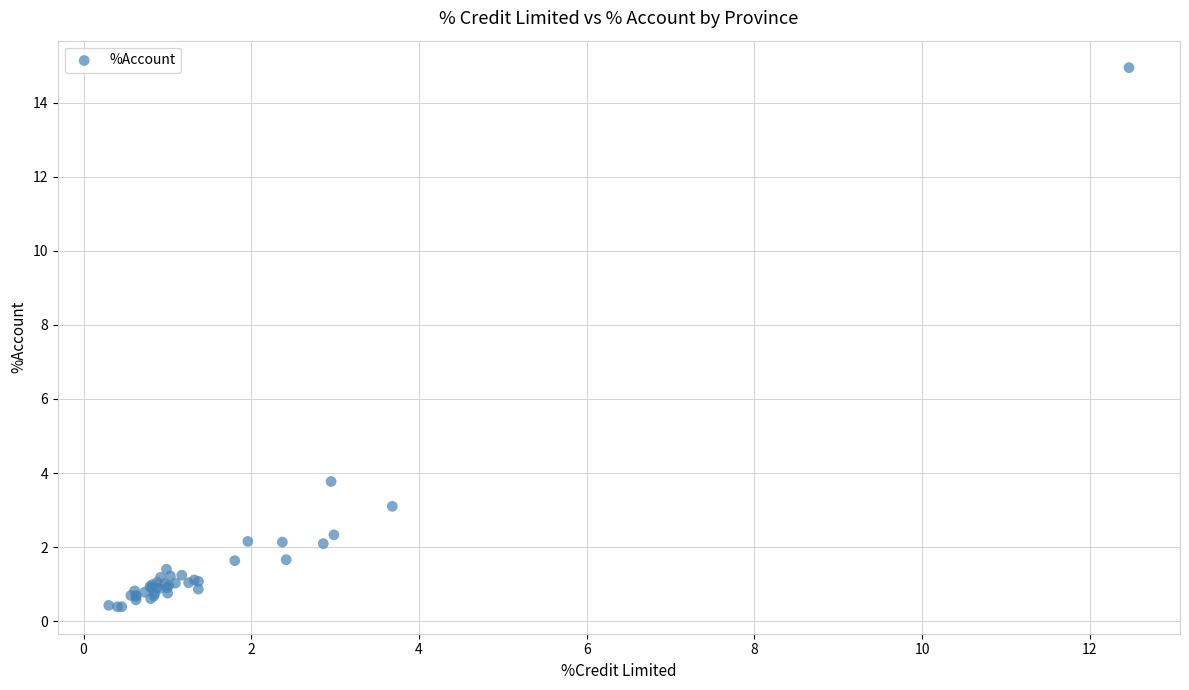

What Y value in the scatter plot is closest to 7?

3.8